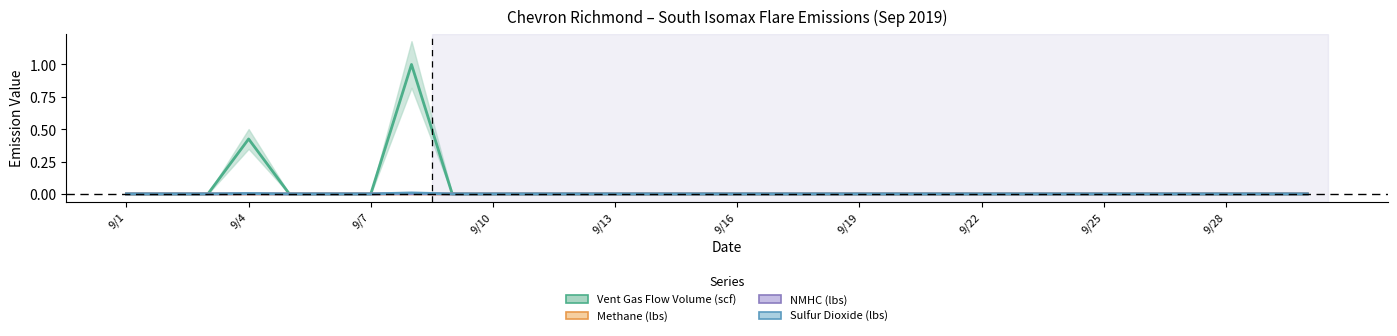

Is the value of NMHC (lbs) at 23 greater than the value of Methane (lbs) at 18?

No